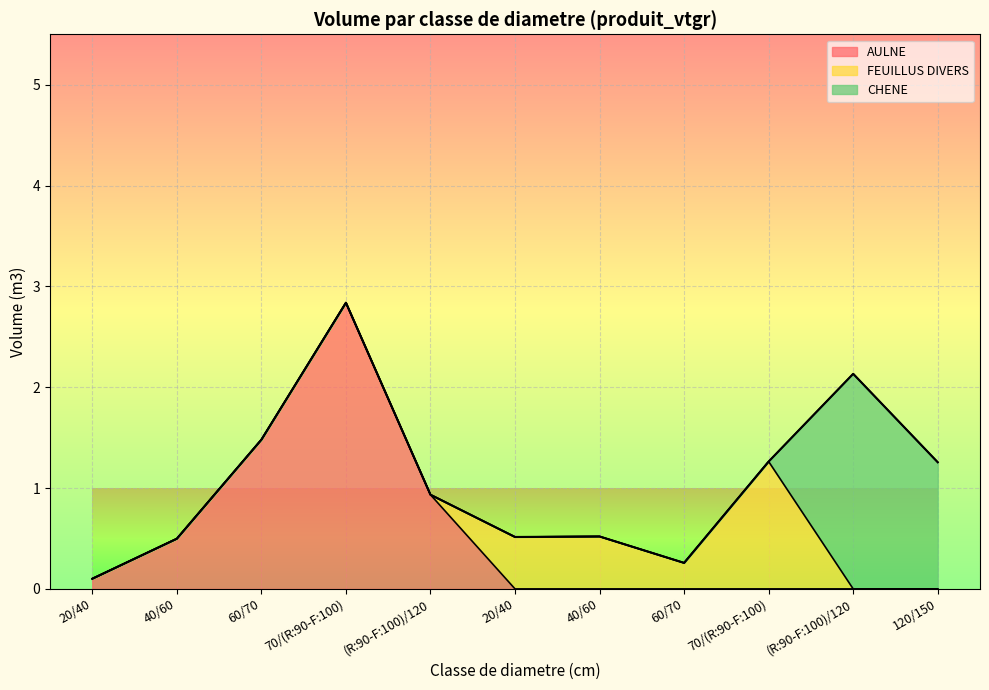

The AULNE series shows 1.3 at (R:90-F:100)/120. True or false?

False